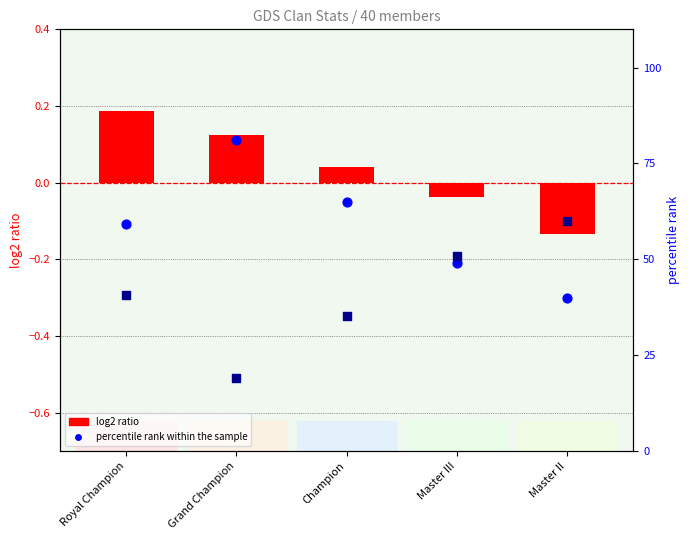

What are all the series names shown in the legend?

log2 ratio, percentile rank within the sample